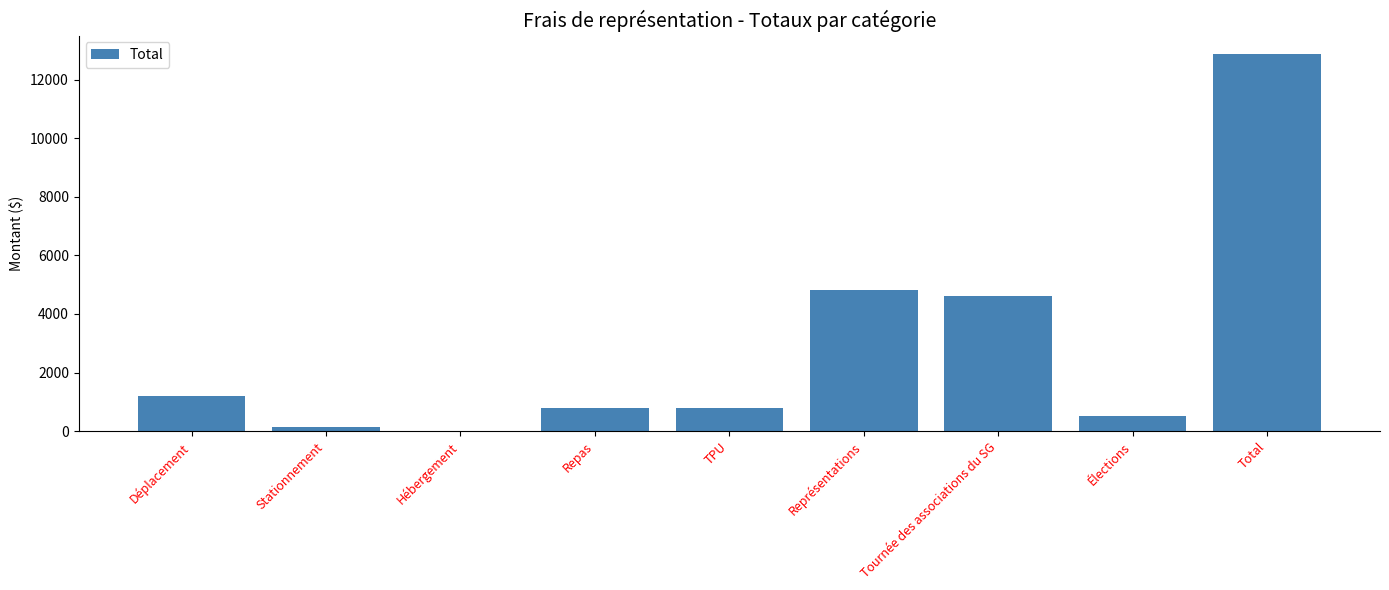

At which label is the value closest to 6434?

Représentations